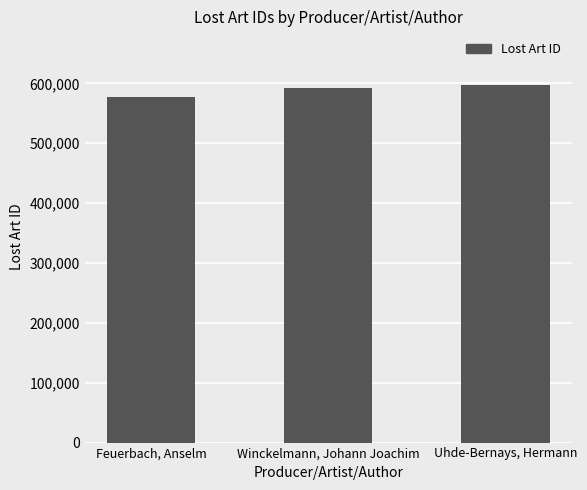

What is the difference between the maximum and minimum values?

20228